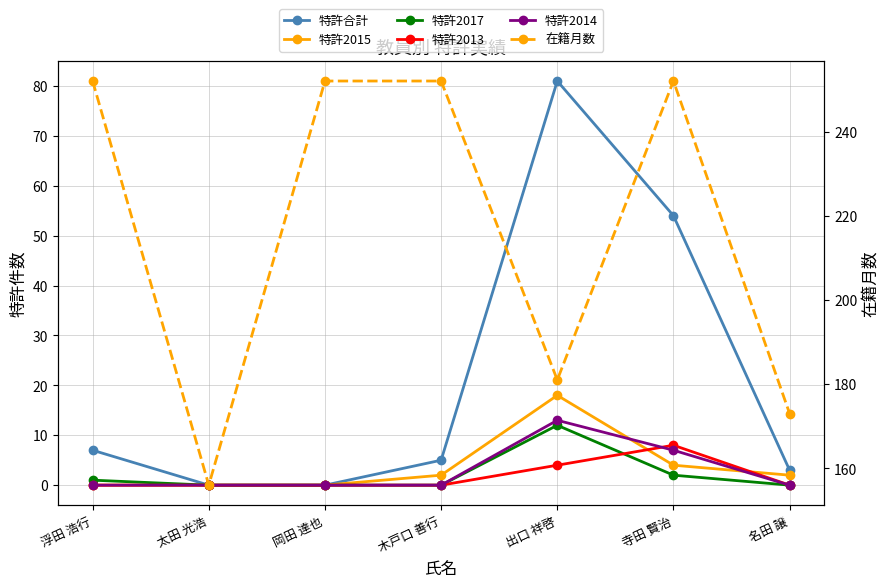

Where do 特許2013 and 特許2017 first cross each other?

出口 祥啓 and 寺田 賢治